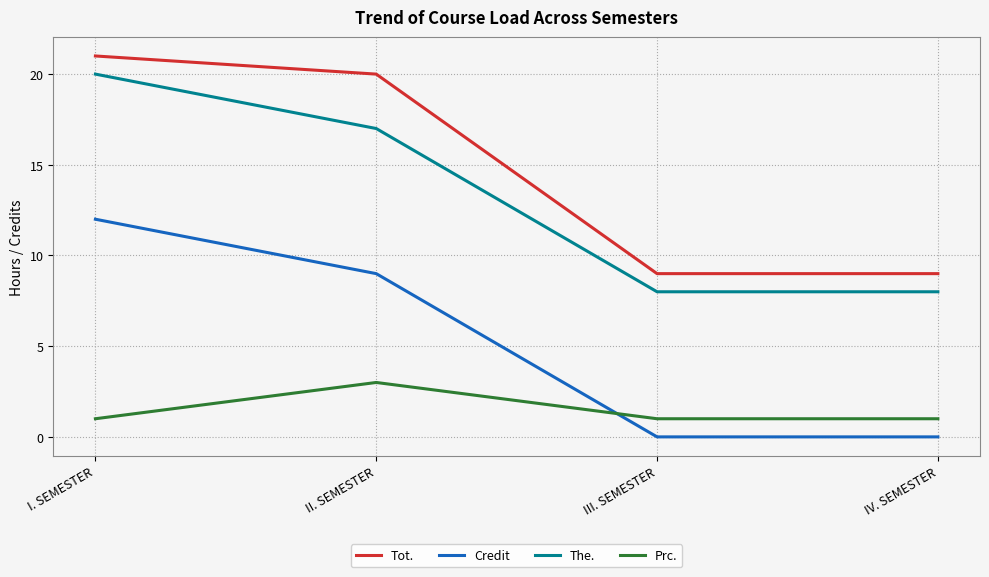

Reading right to left, extract all data points from this chart.

Tot.: 9	9	20	21
Credit: 0	0	9	12
The.: 8	8	17	20
Prc.: 1	1	3	1